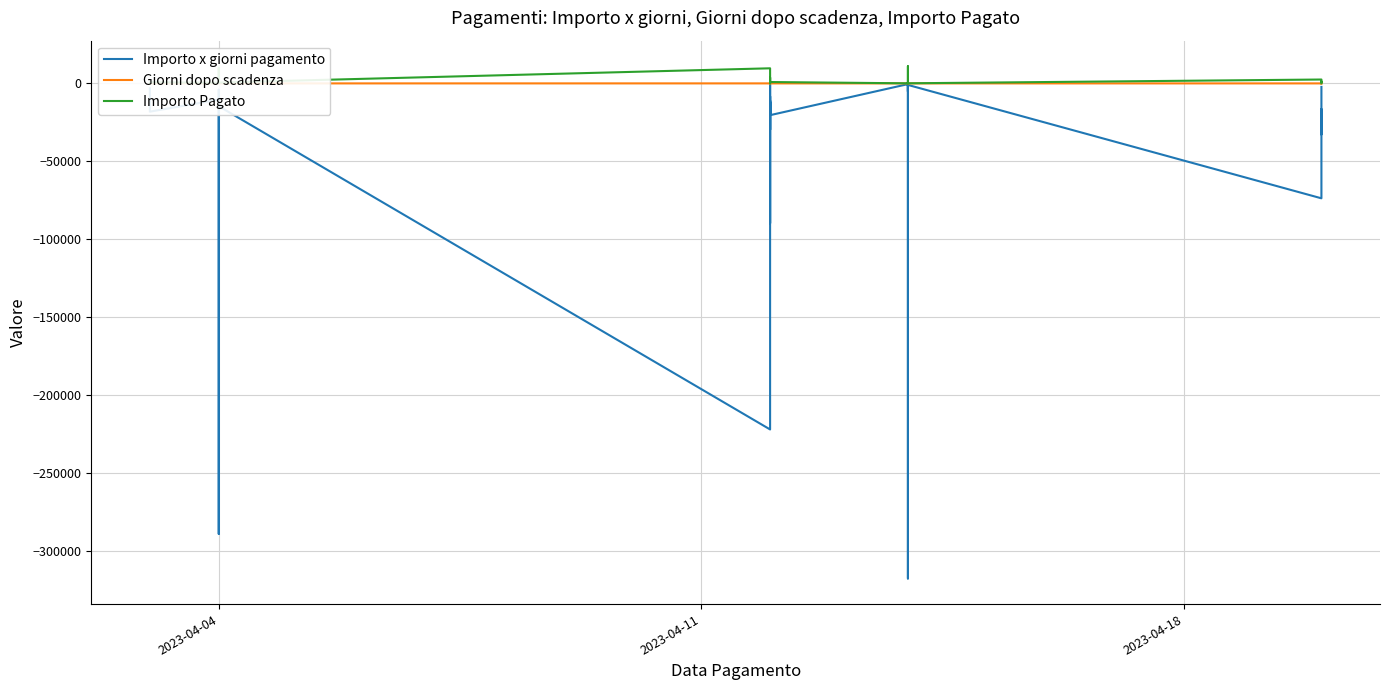

Is this an area chart (filled region under the line)?

No